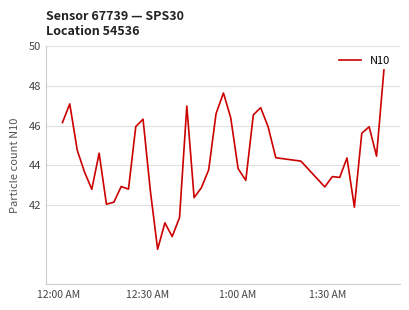

What is the maximum value shown in the chart?

48.8